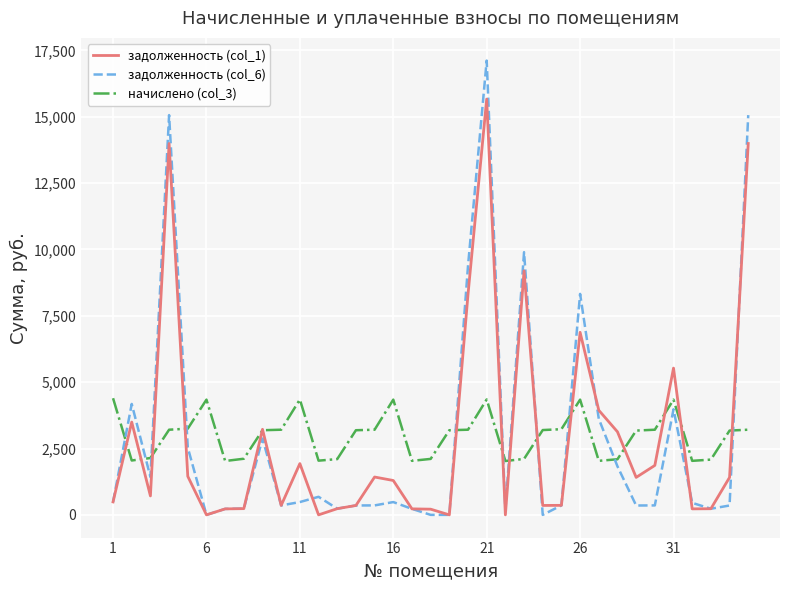

True or false: задолженность (col_1) and начислено (col_3) intersect in this chart.

True